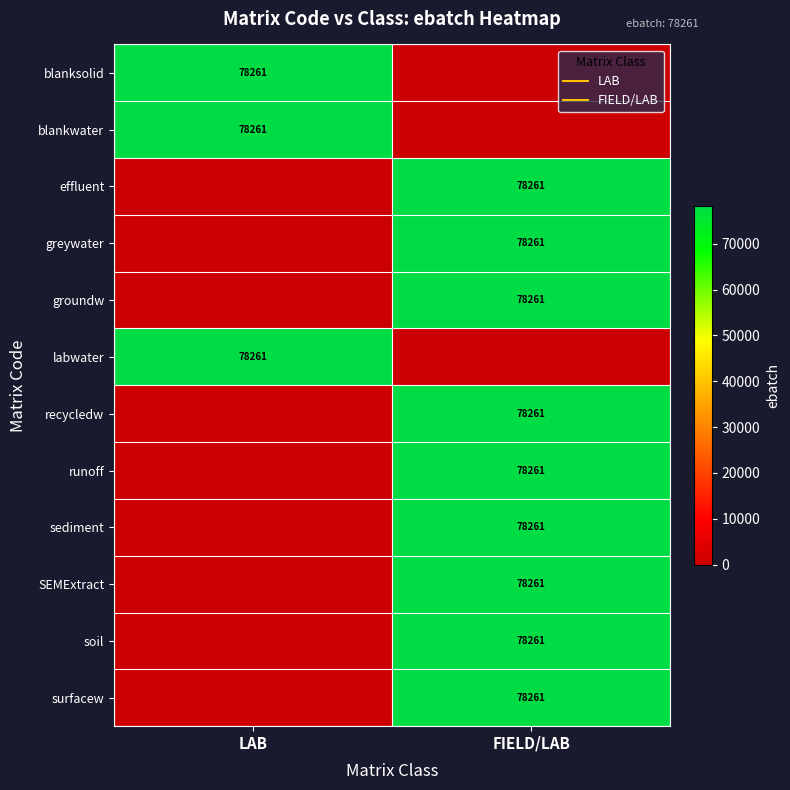

Rank the series at LAB from highest to lowest value.

blanksolid, blankwater, labwater, effluent, greywater, groundw, recycledw, runoff, sediment, SEMExtract, soil, surfacew